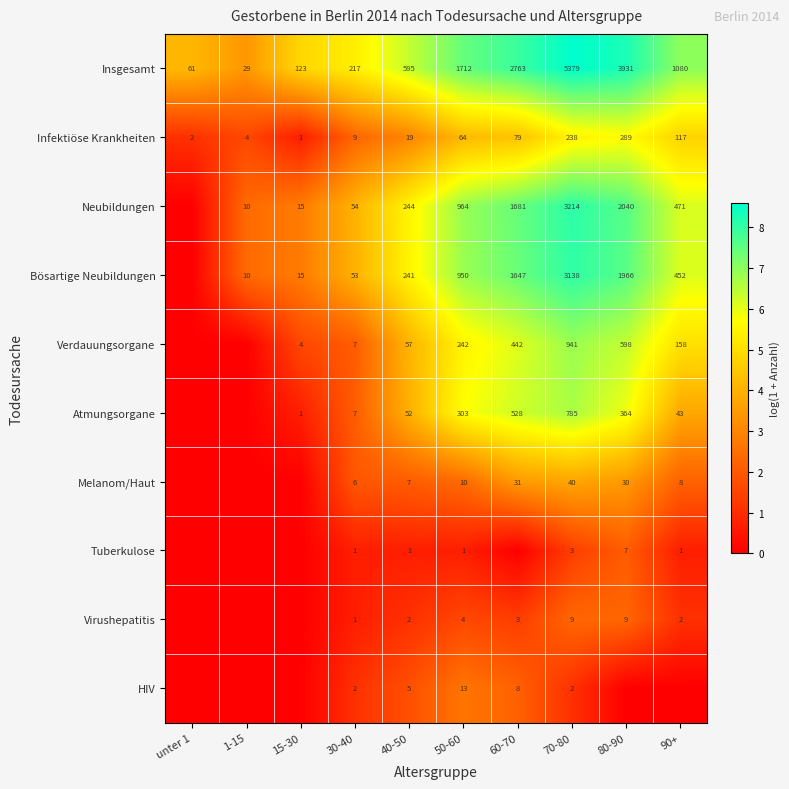

What is the sum of the Virushepatitis values at 60-70 and 40-50?

5